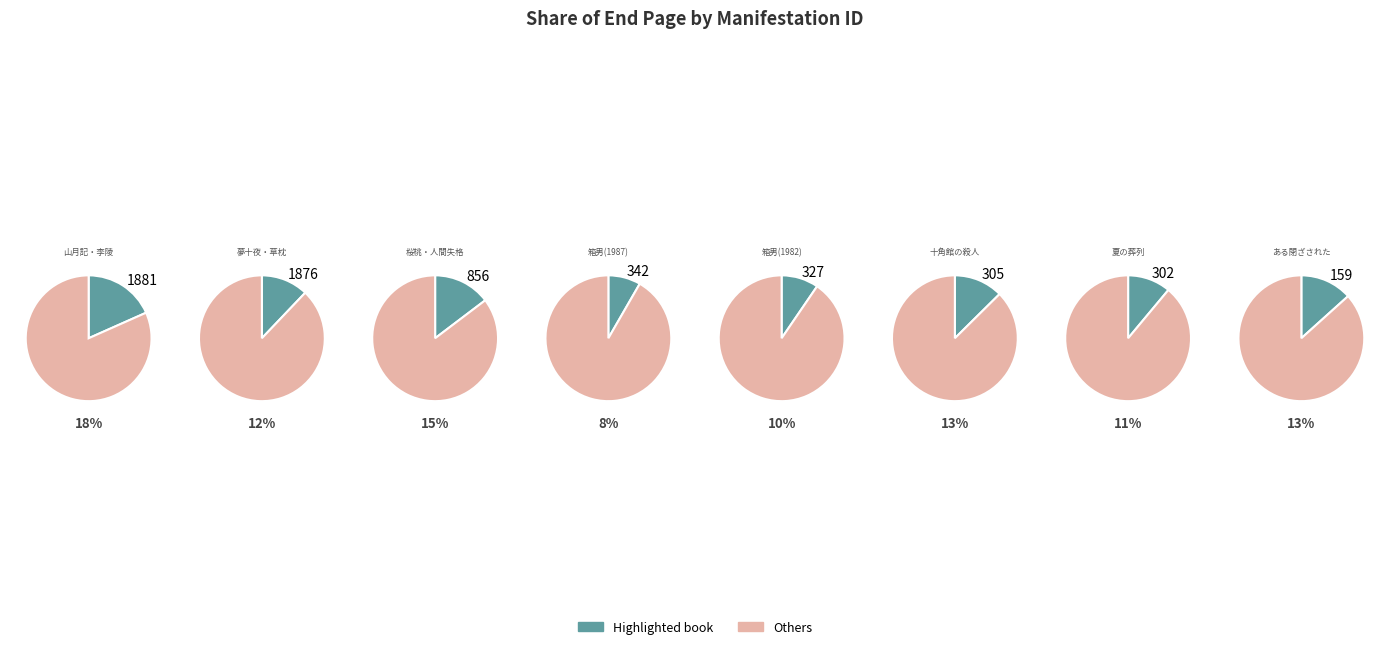

How many segments does this pie chart have?

8